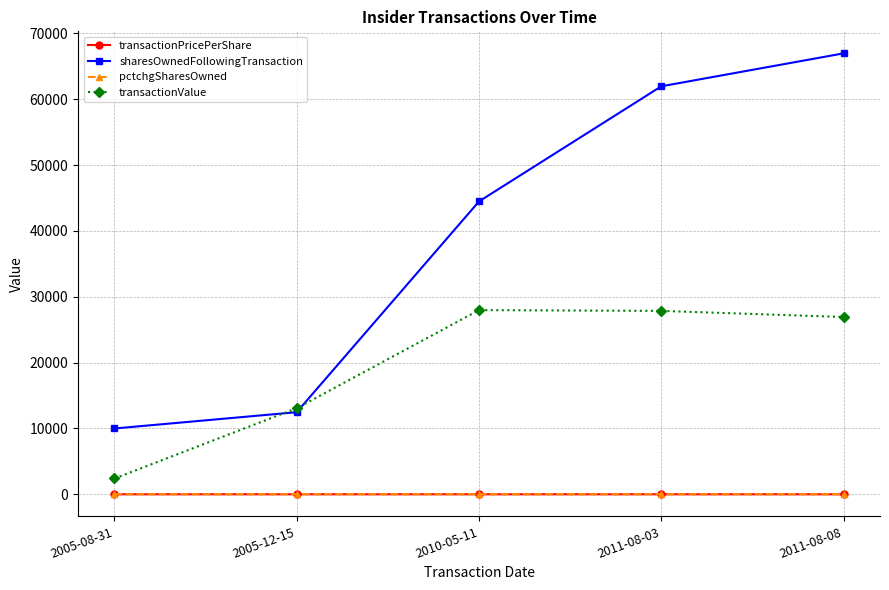

How many categories are shown in the chart?

5